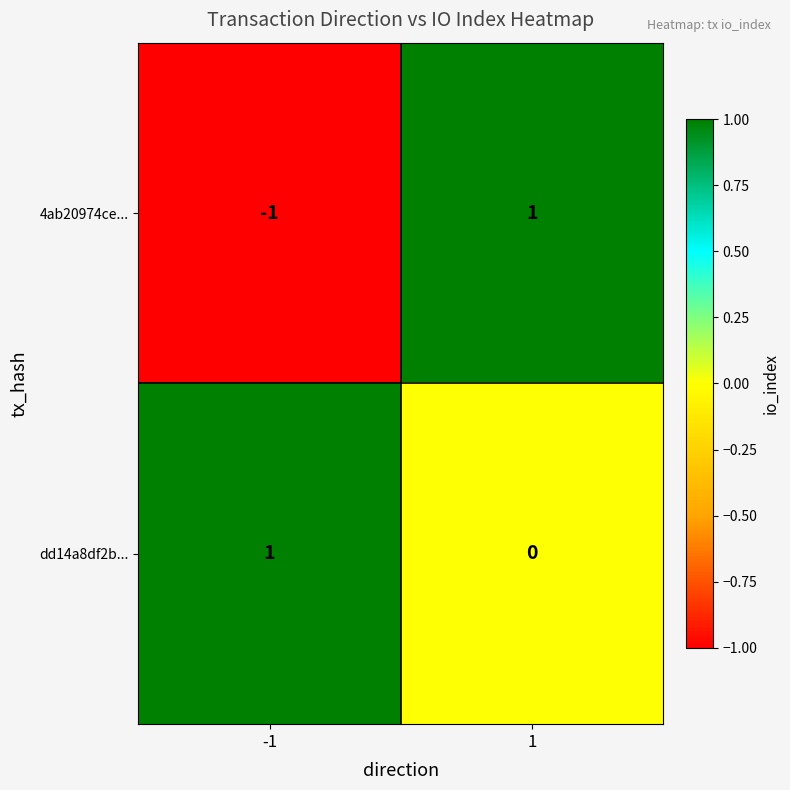

What is the total value across all series at 1?

1